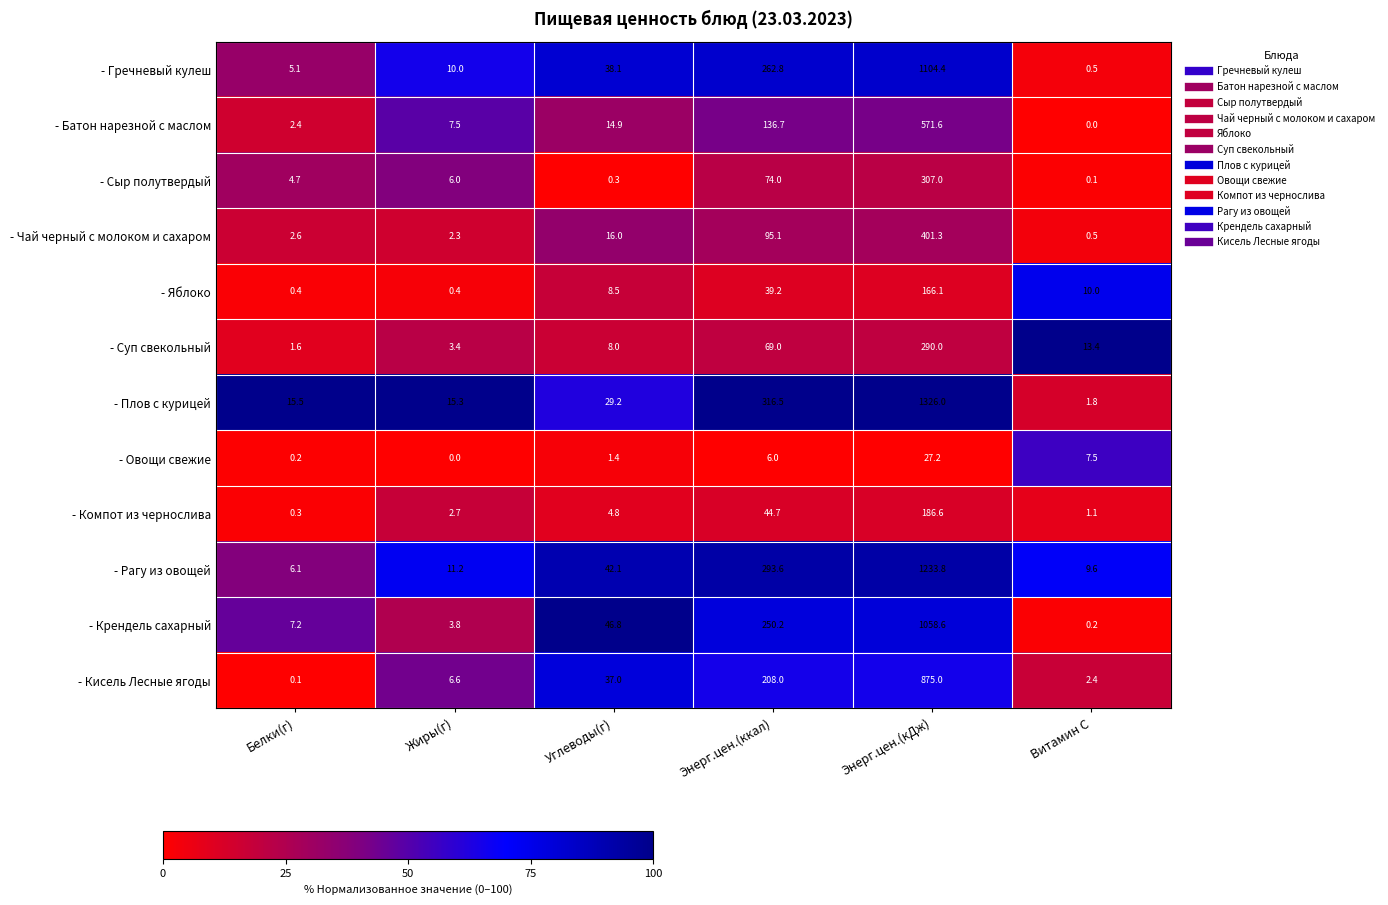

Rank the series at Энерг.цен.(кДж) from highest to lowest value.

- Плов с курицей, - Рагу из овощей, - Гречневый кулеш, - Крендель сахарный, - Кисель Лесные ягоды, - Батон нарезной с маслом, - Чай черный с молоком и сахаром, - Сыр полутвердый, - Суп свекольный, - Компот из чернослива, - Яблоко, - Овощи свежие